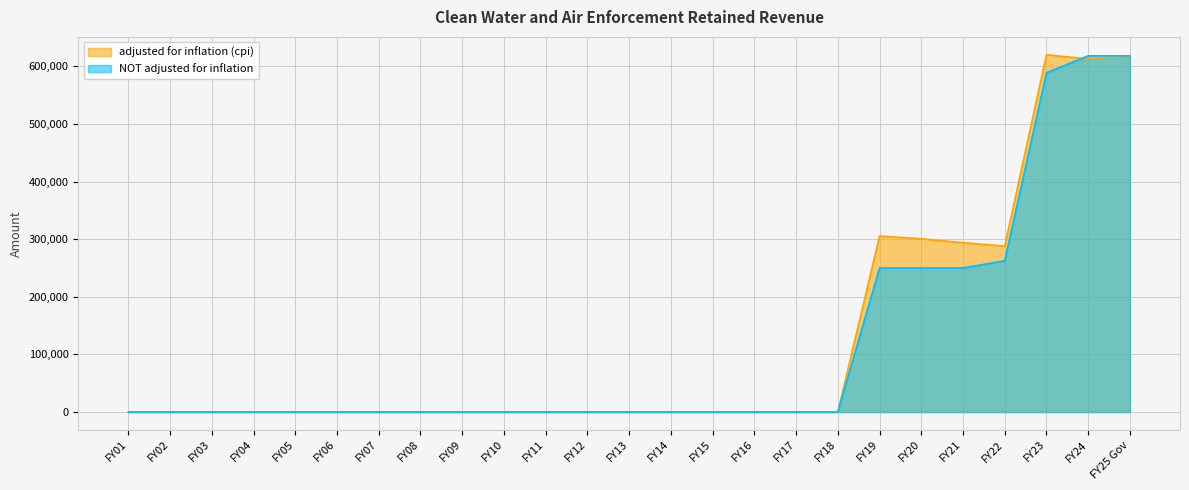

Reading left to right, extract all data points from this chart.

adjusted for inflation (cpi): 0	0	0	0	0	0	0	0	0	0	0	0	0	0	0	0	0	0	305419	300667	293939	288004	620065	612783	618200
NOT adjusted for inflation: 0	0	0	0	0	0	0	0	0	0	0	0	0	0	0	0	0	0	250000	250000	250000	262500	588750	618200	618200